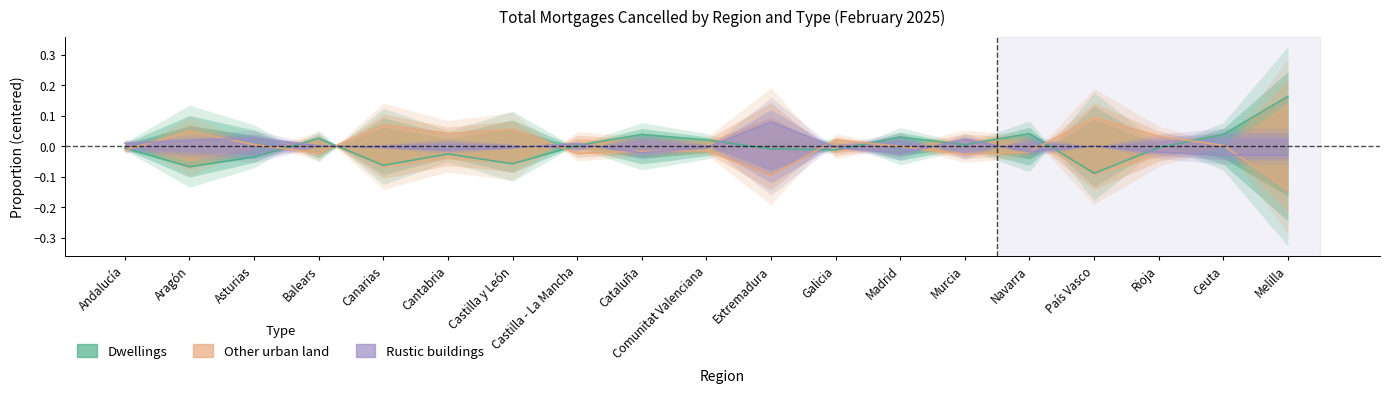

Which has a higher value, Cantabria or Navarra?

Navarra